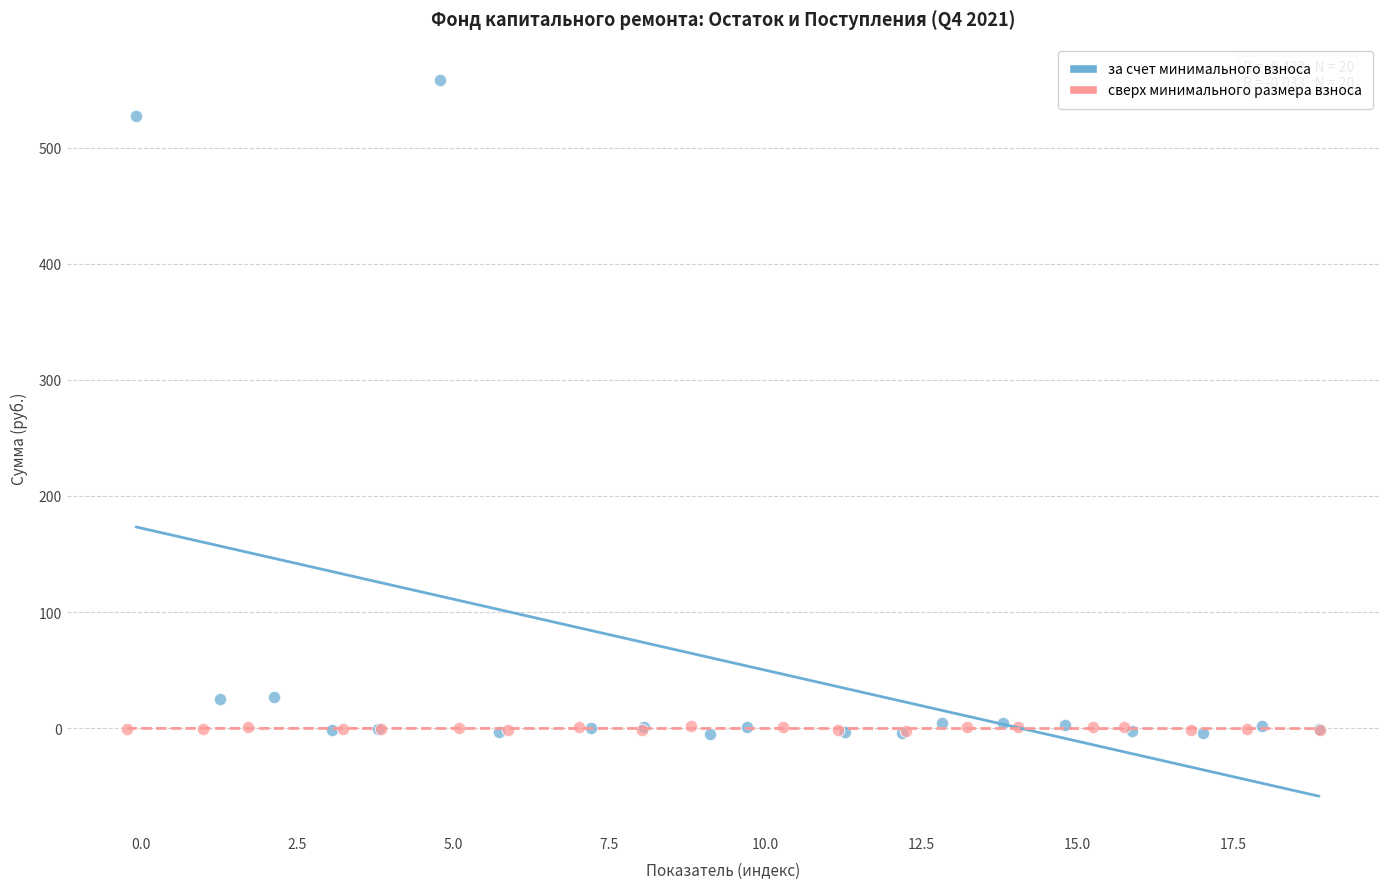

Which series has the widest spread of Y values?

за счет минимального взноса